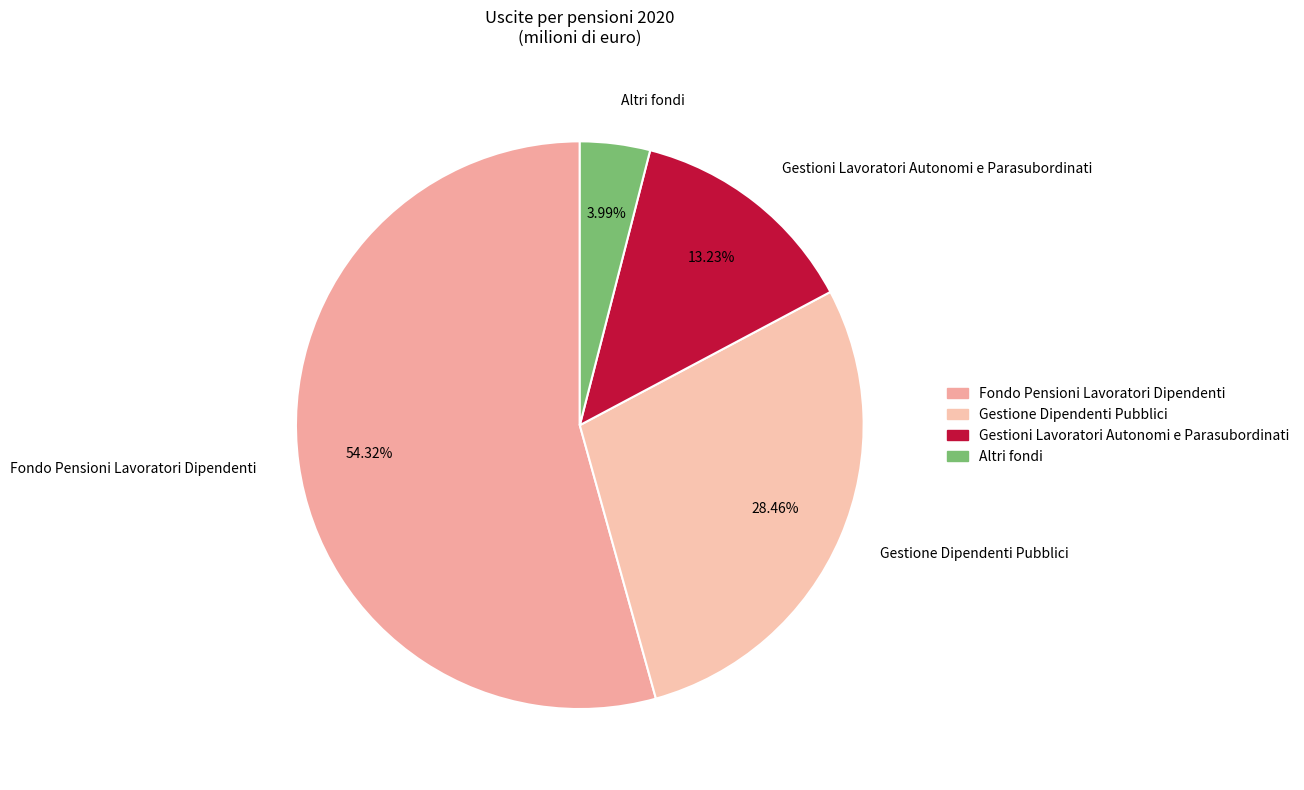

Which has a higher value, Gestione Dipendenti Pubblici or Fondo Pensioni Lavoratori Dipendenti?

Fondo Pensioni Lavoratori Dipendenti